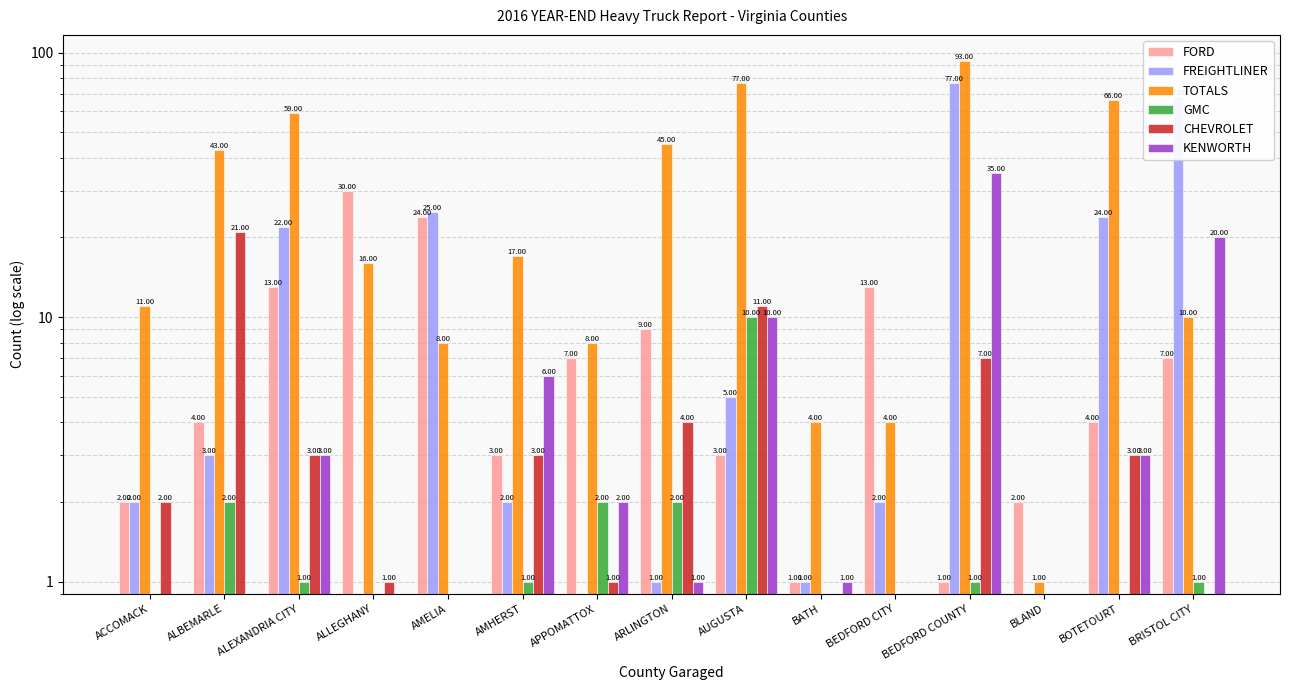

What is the value of the FREIGHTLINER bar at the 2nd from the left?

3